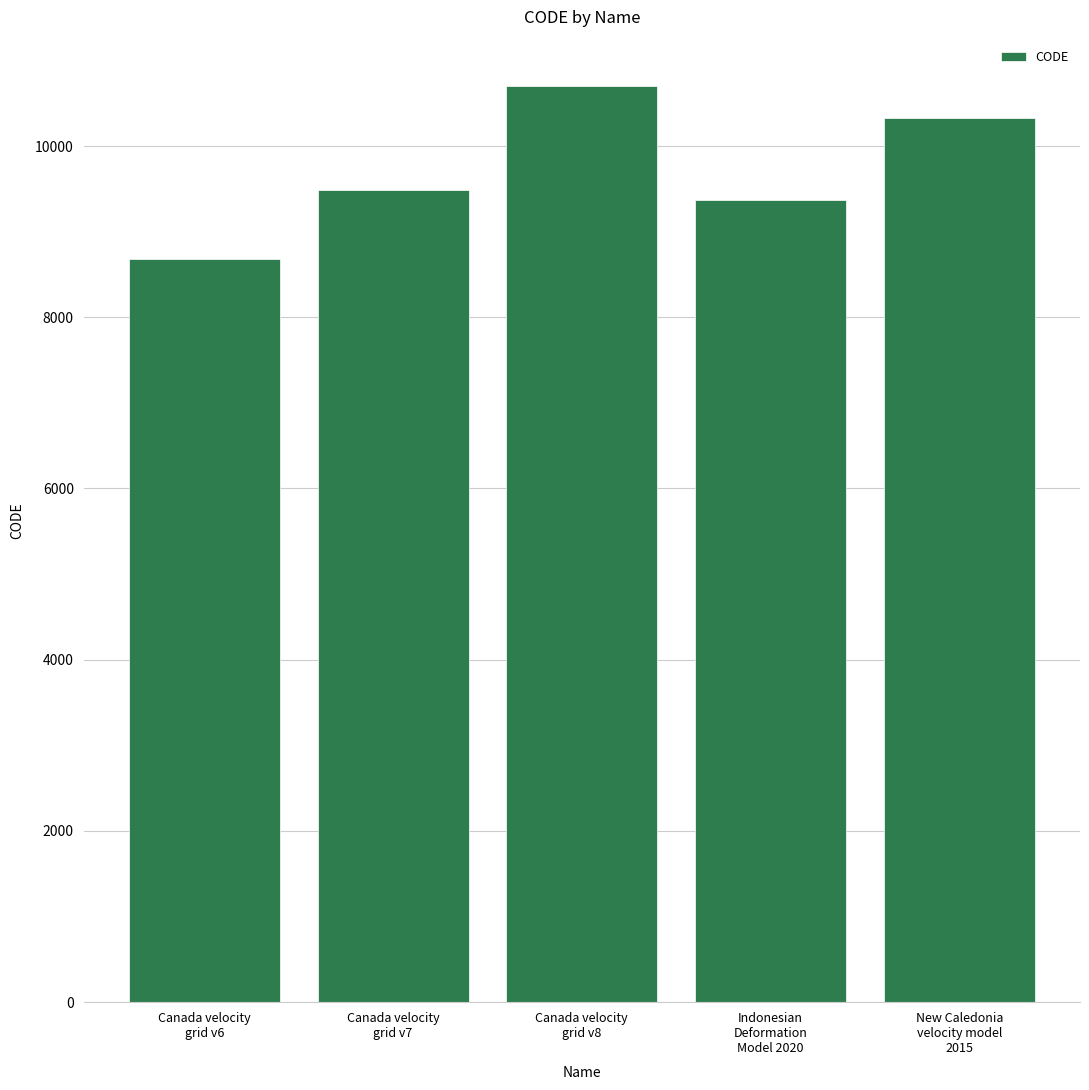

Does the chart contain stacked bars?

No